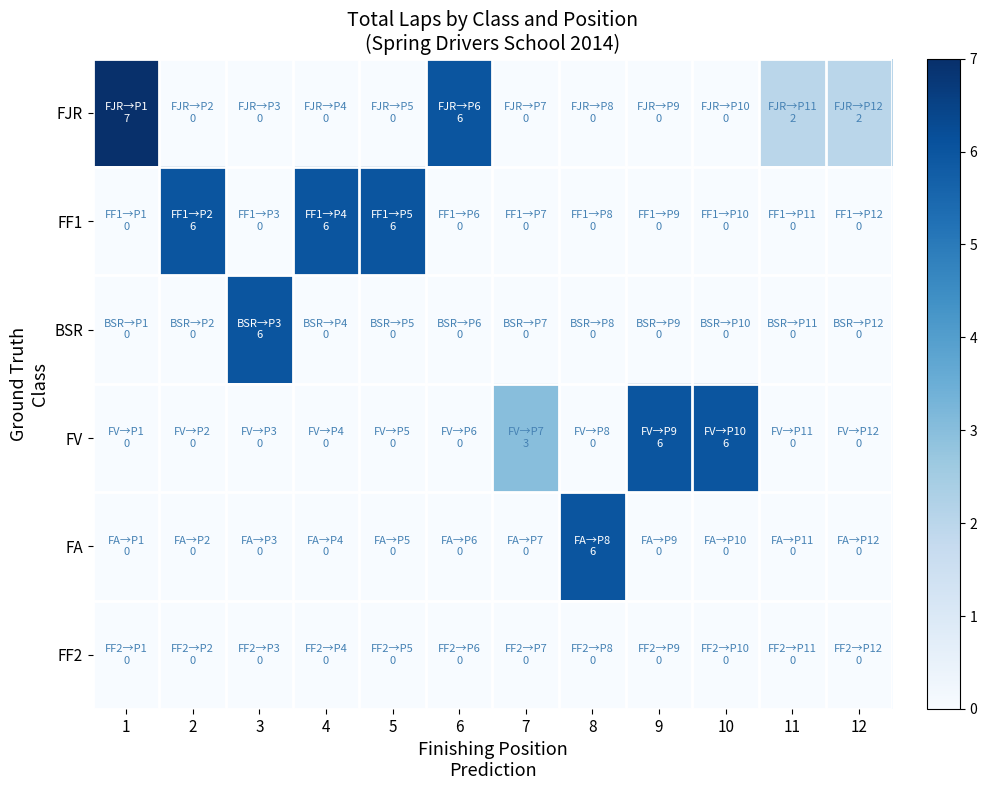

Between 6 and 12, which series saw the biggest shift?

FJR